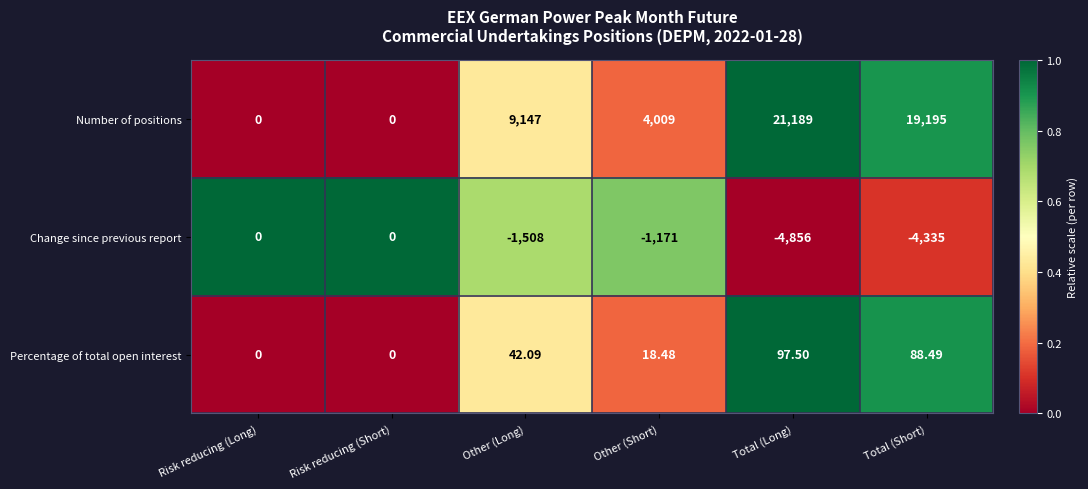

At which category does the chart reach its peak across all series?

Total (Long)